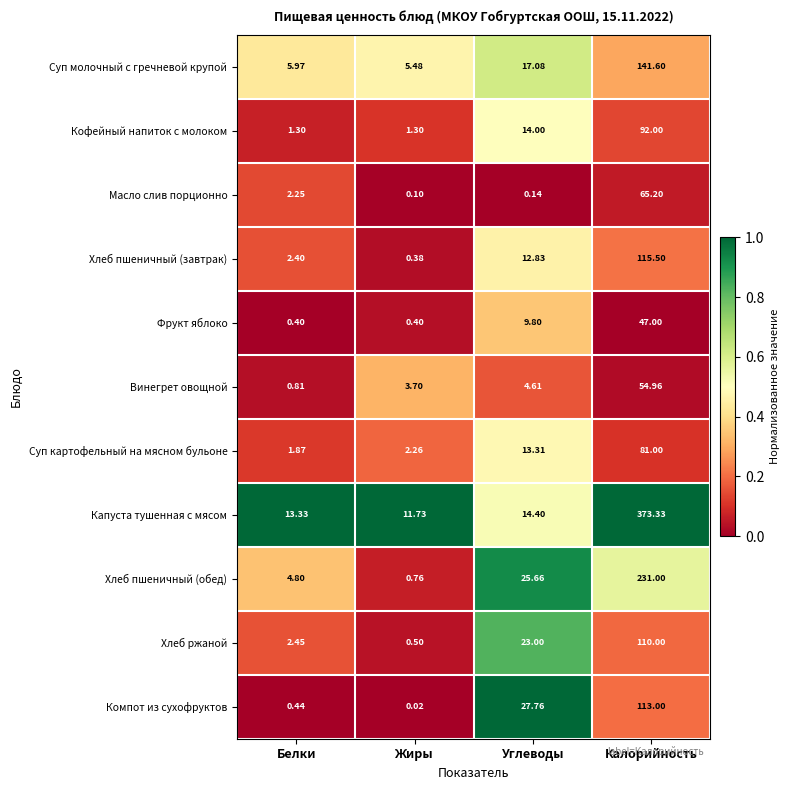

Which label corresponds to the largest value in the chart?

Калорийность